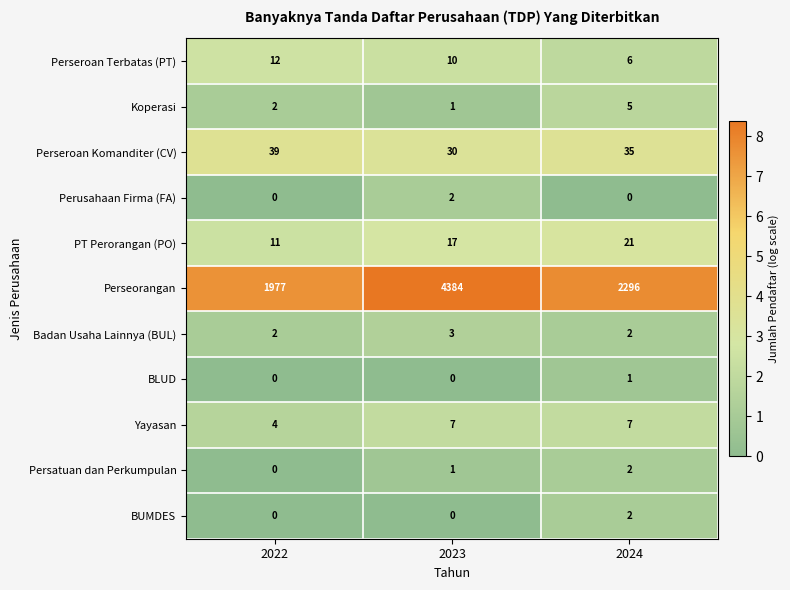

True or false: Persatuan dan Perkumpulan has a value of 1 at 2023.

True